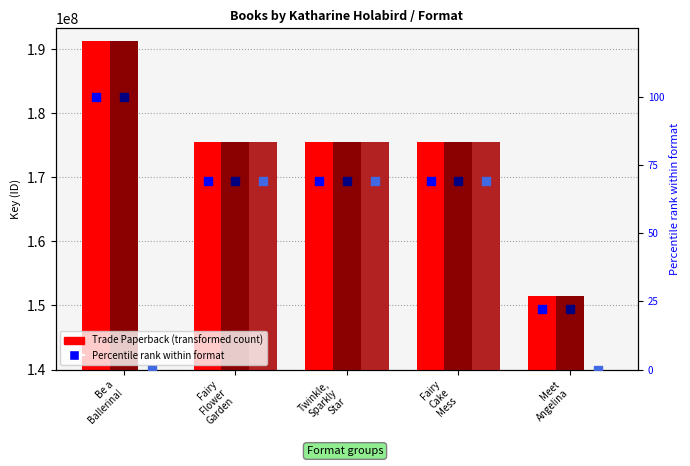

At how many categories does at least one series exceed 27542052?

5